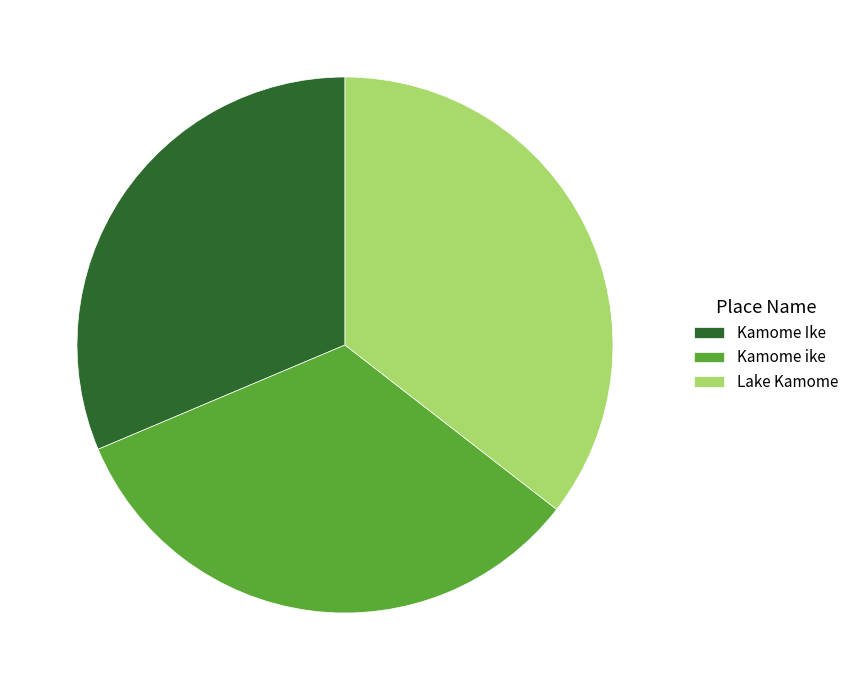

Which slice is the largest?

Lake Kamome